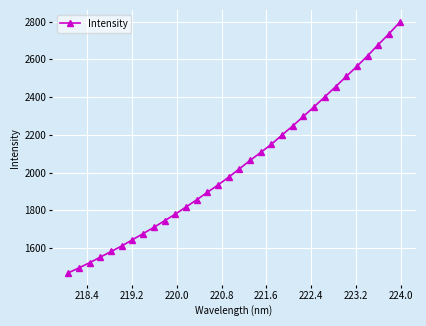

What is the value of the 23rd point from the left?

2298.1